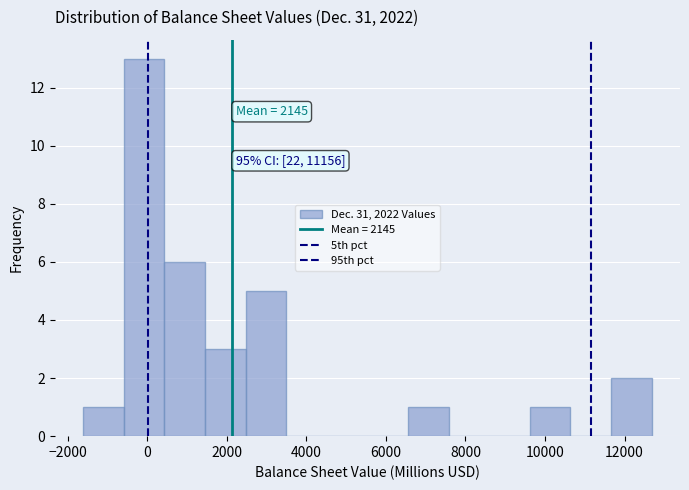

Which range on the x-axis has the tallest bar?

-600 to 400